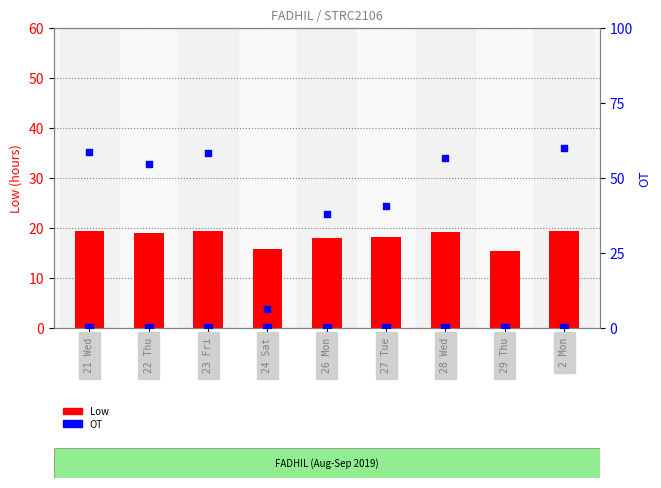

What is the total value across all series at 27 Tue?

18.1